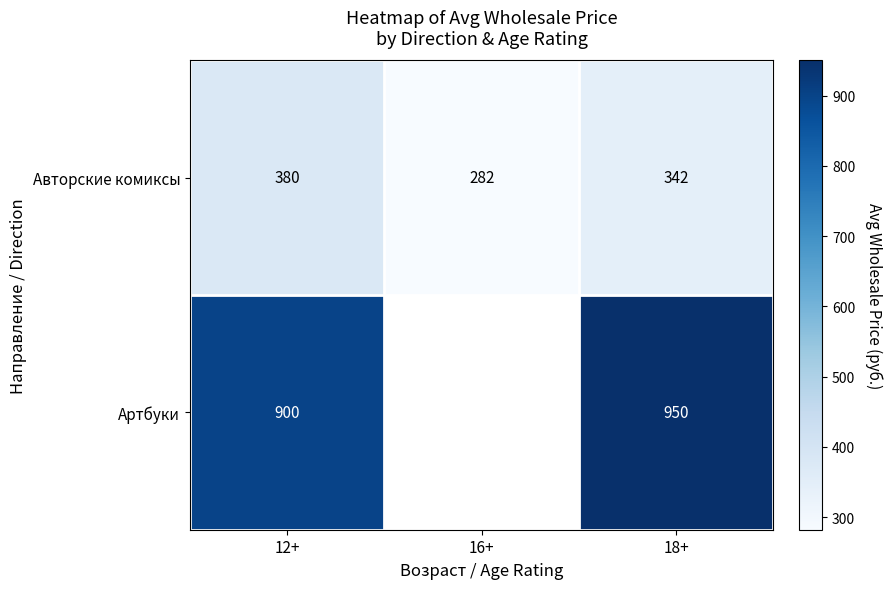

At which label does Авторские комиксы first exceed 342?

12+